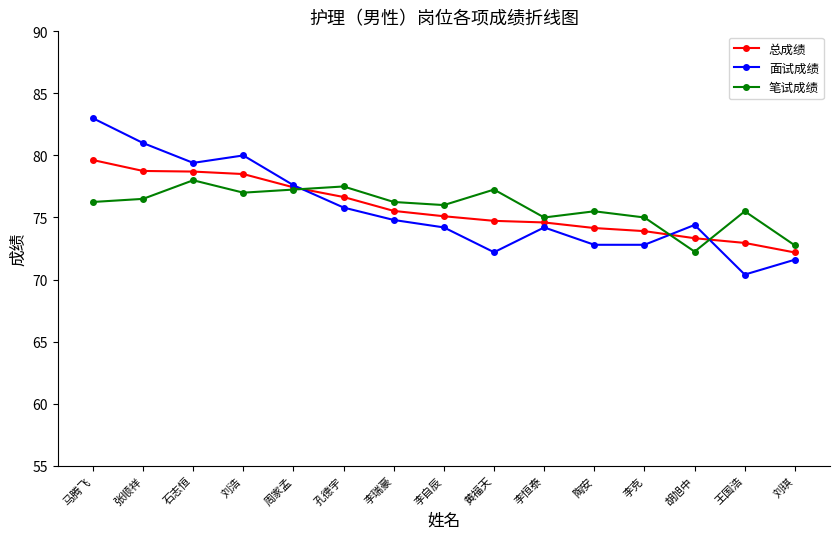

Which category has the lowest value across all series?

王国浩